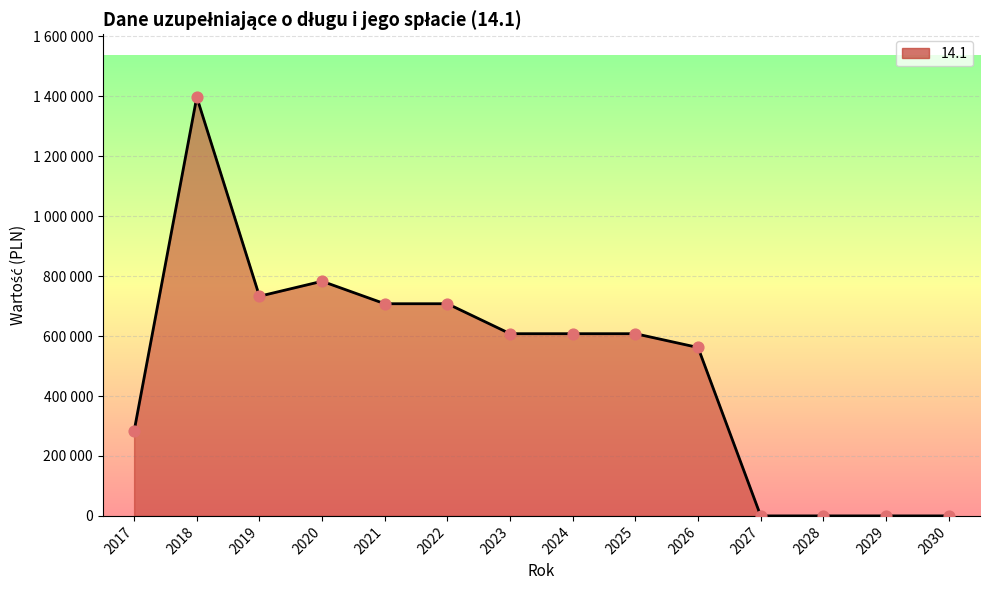

What is the change in value from 2017 to 2024?

+325000.0